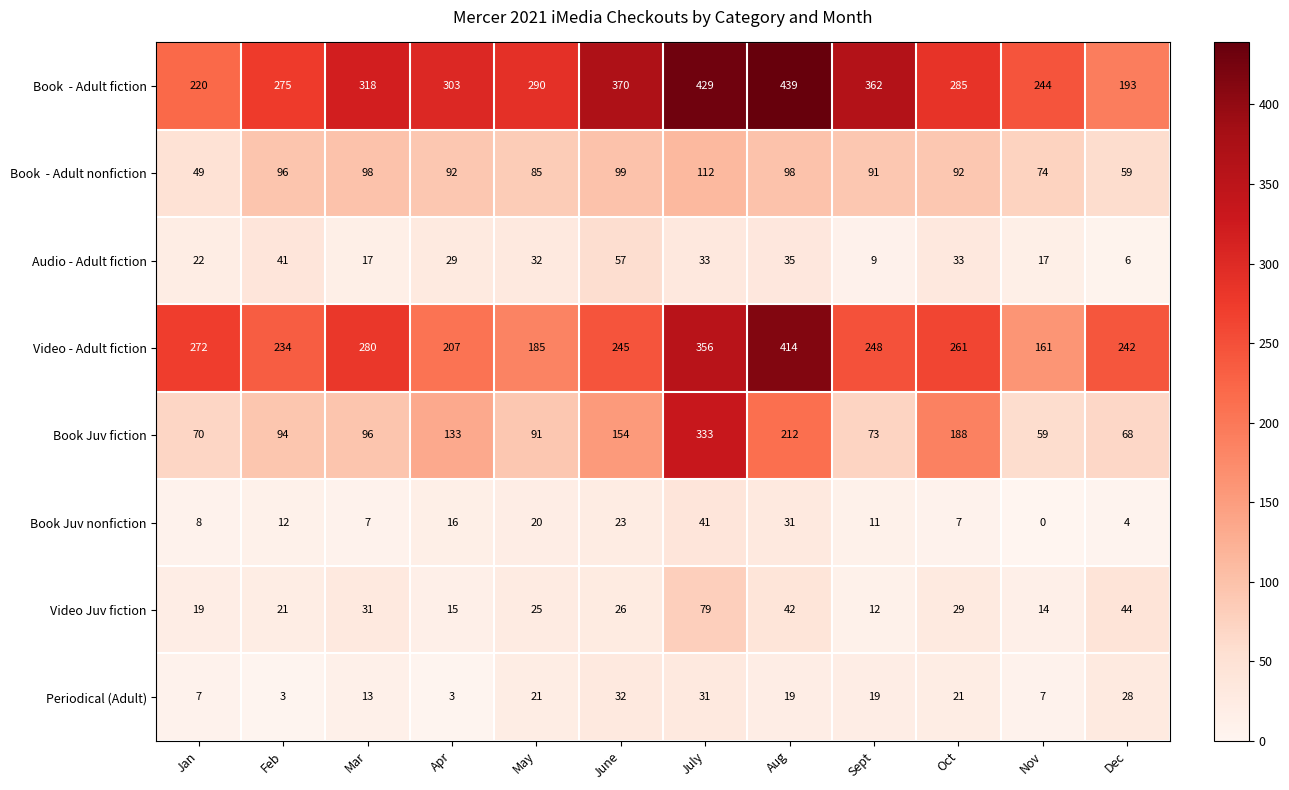

At which category is the sum across all series the highest?

July